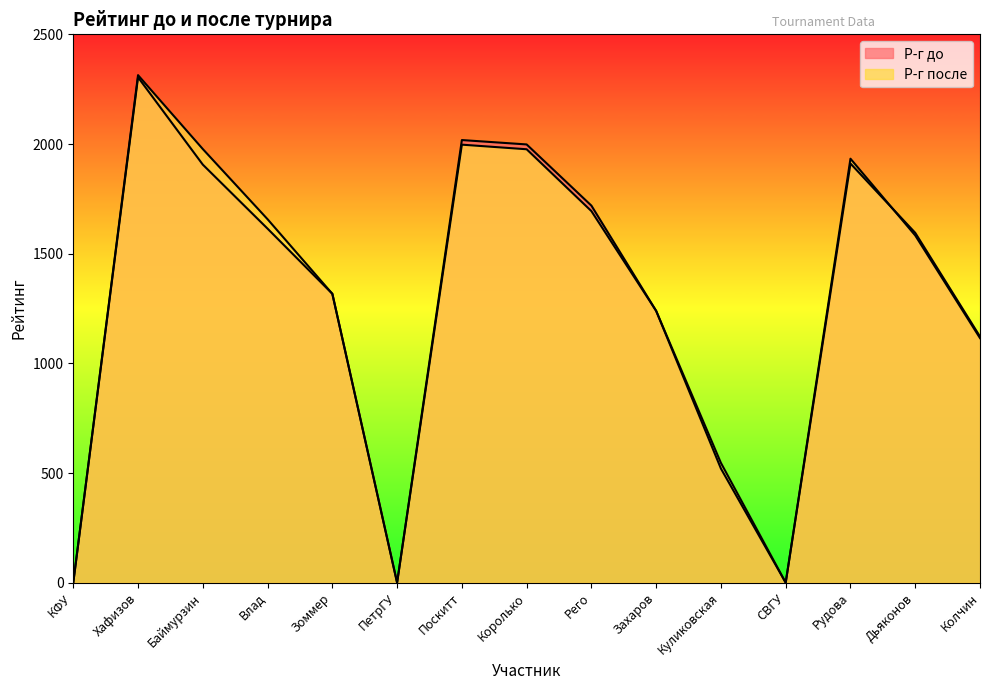

Where is Р-г до nearest to the value 1152?

Колчин